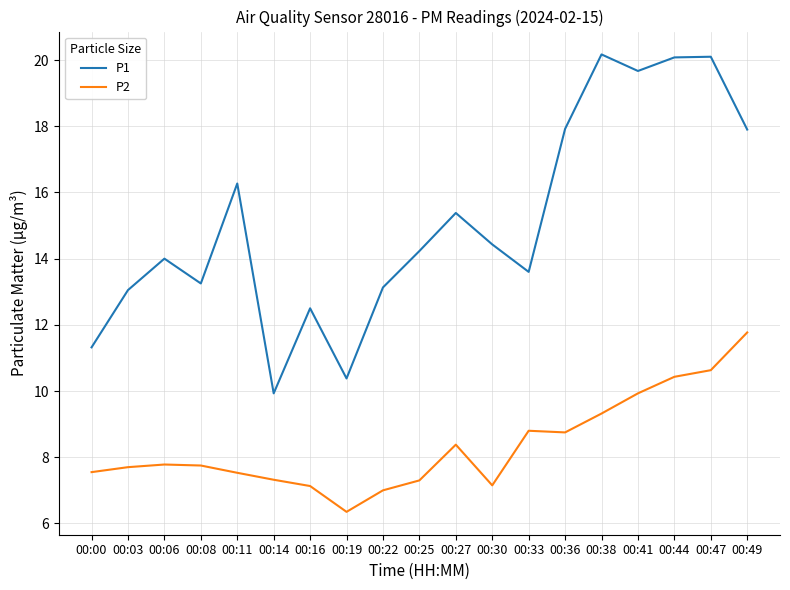

True or false: P2 and P1 cross at least once.

False